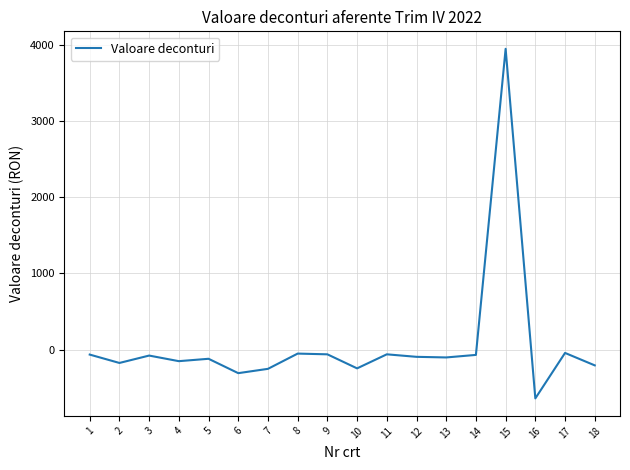

What is the greatest value displayed?

3948.9